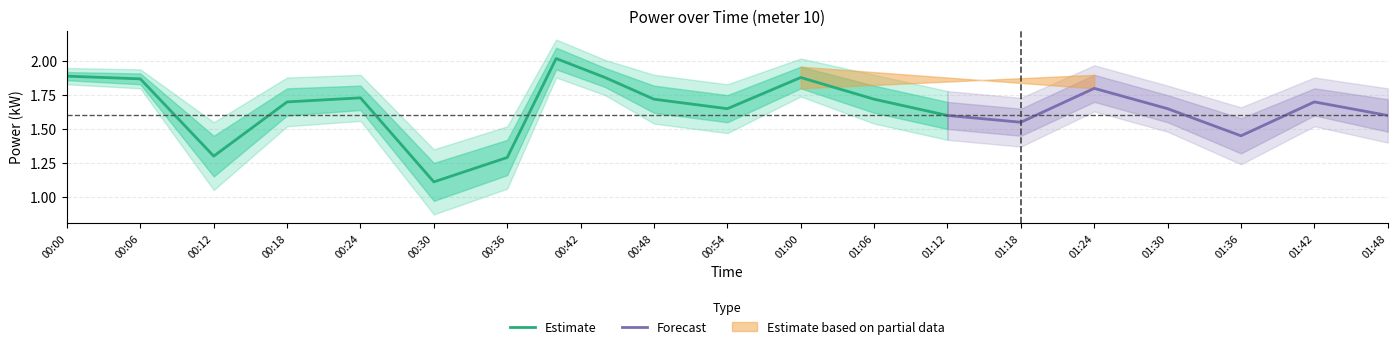

Is it true that Estimate equals 2.3 at 00:36?

False